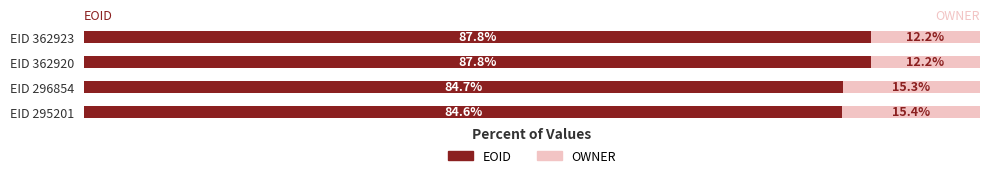

Which category has the lowest value in the EOID series?

EID 295201